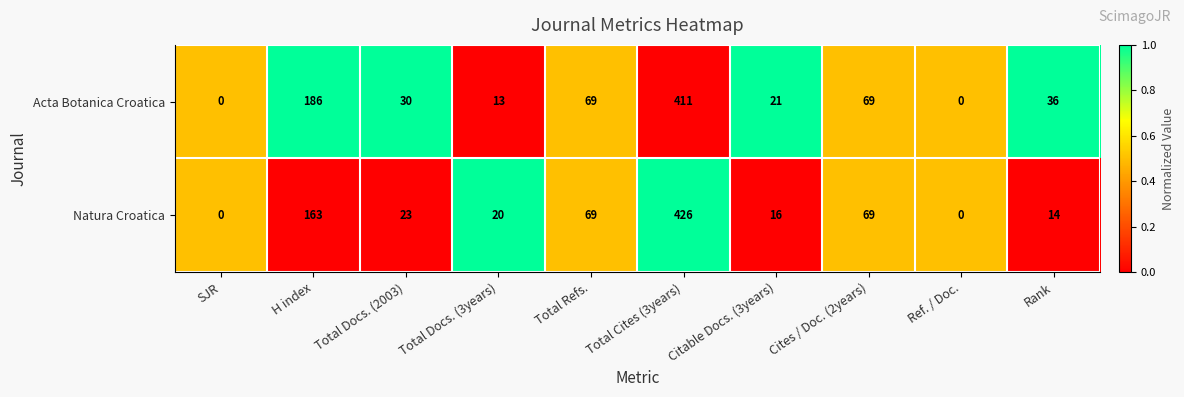

Which series has the largest total across all categories?

Acta Botanica Croatica